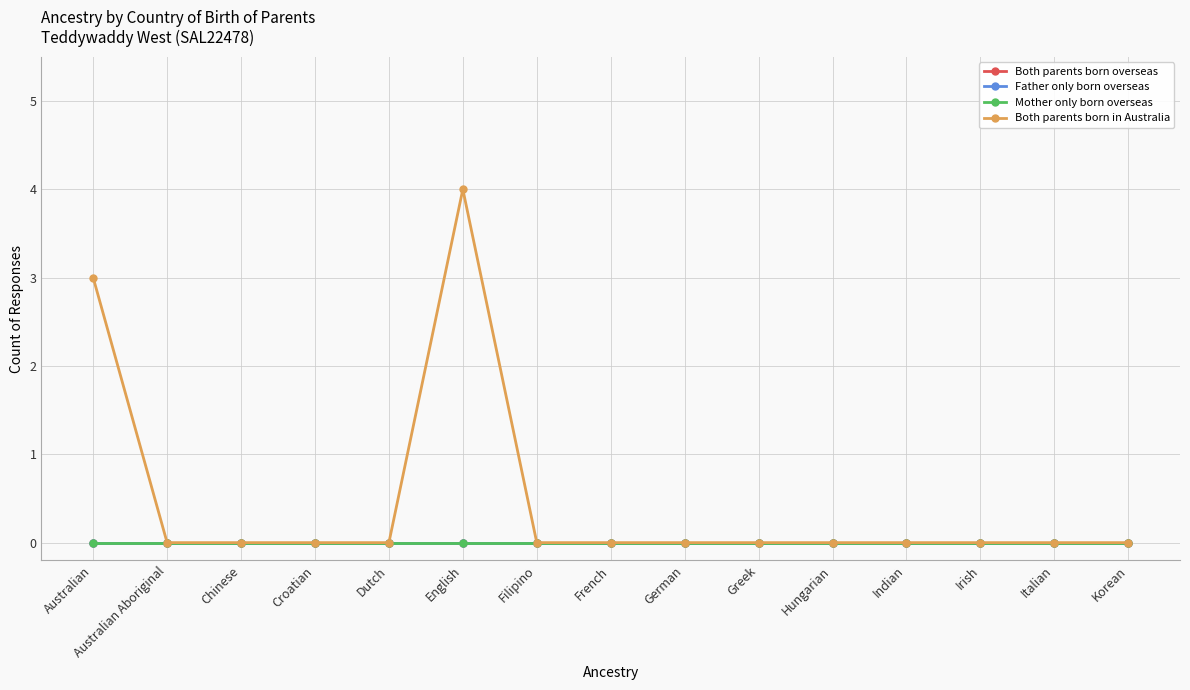

Rank the series at Korean from highest to lowest value.

Both parents born overseas, Father only born overseas, Mother only born overseas, Both parents born in Australia